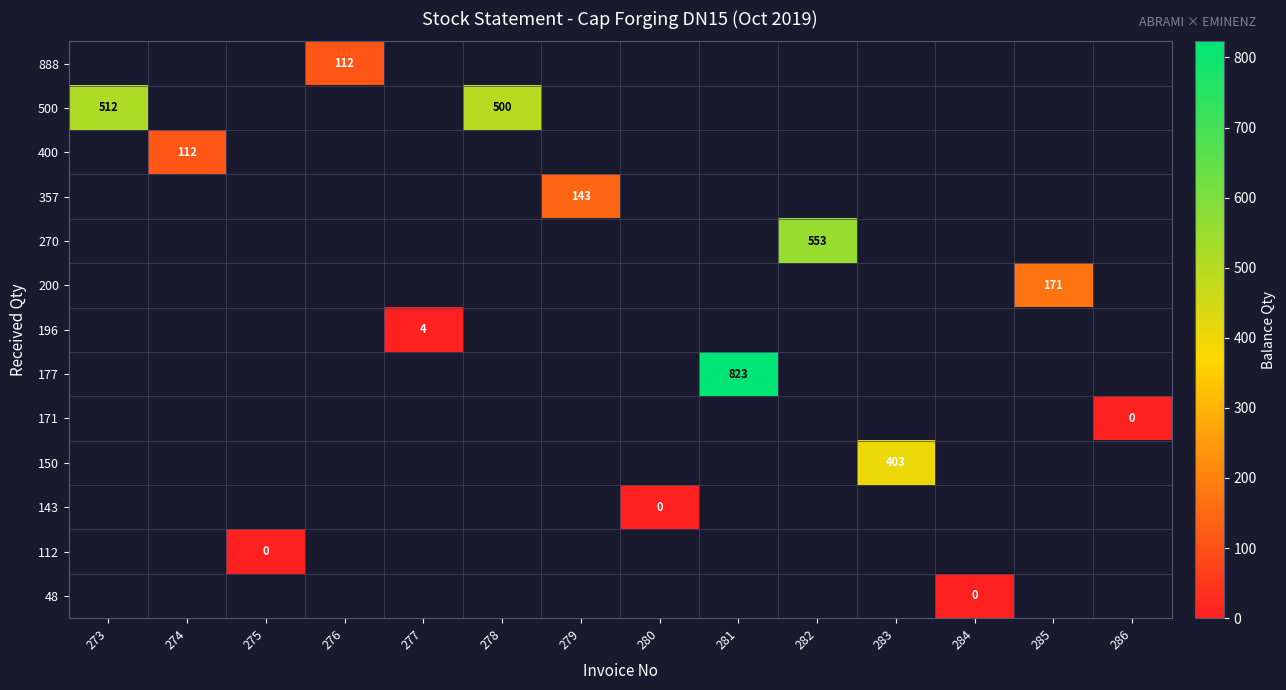

Which series has the widest spread of values?

500